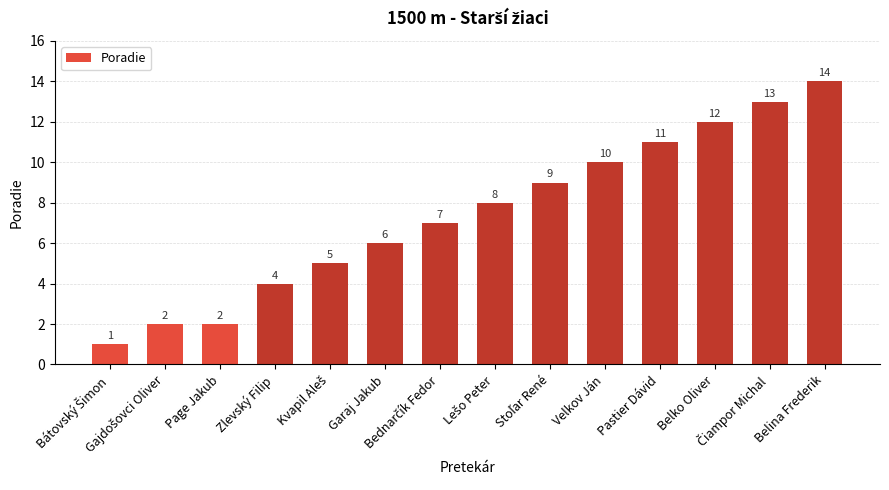

What is the value of the 7th bar from the left?

7